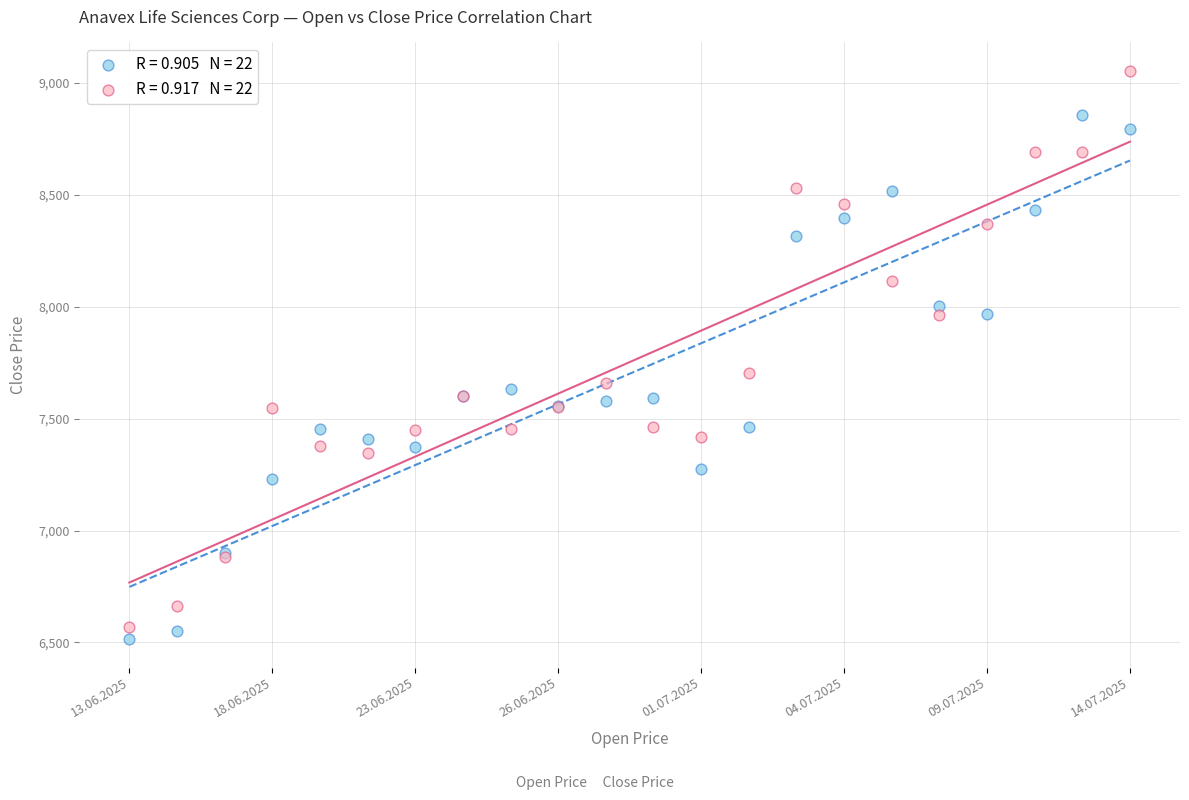

Across all series, what Y value is closest to 7784?

7702